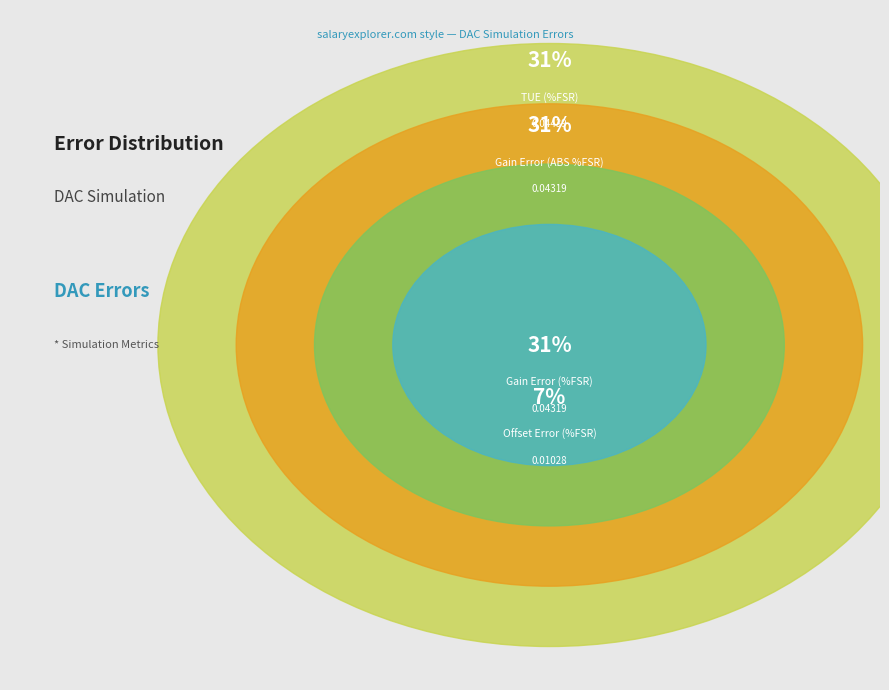

What percentage is NOT represented by TUE (%FSR)?

68.5%